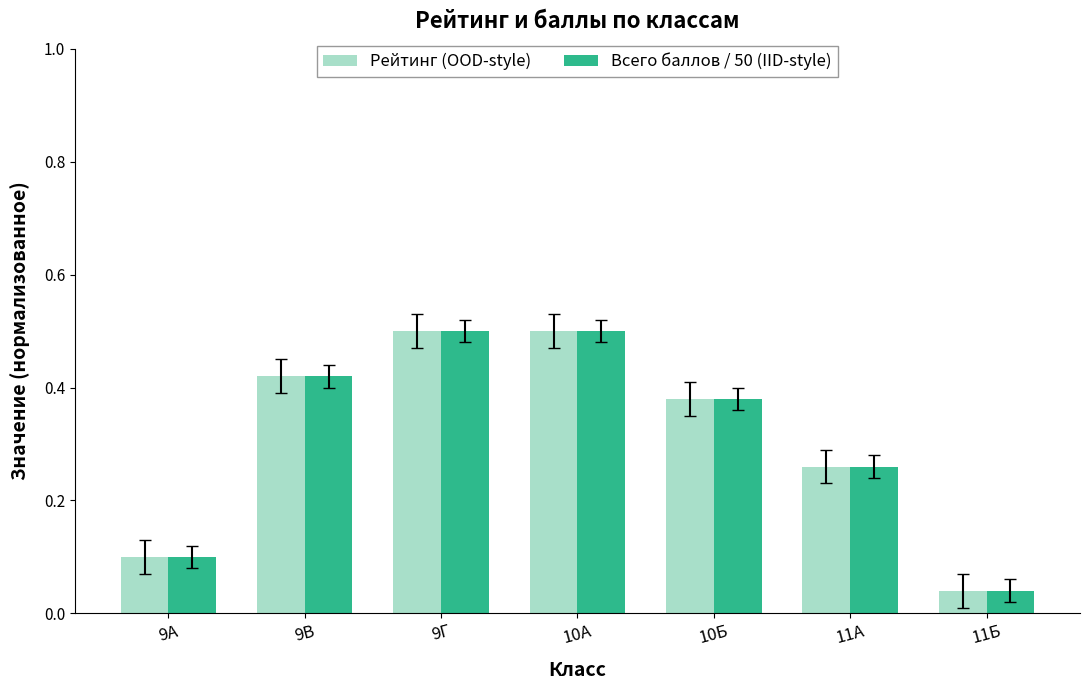

At which label is Рейтинг (OOD-style) closest to 0?

11Б